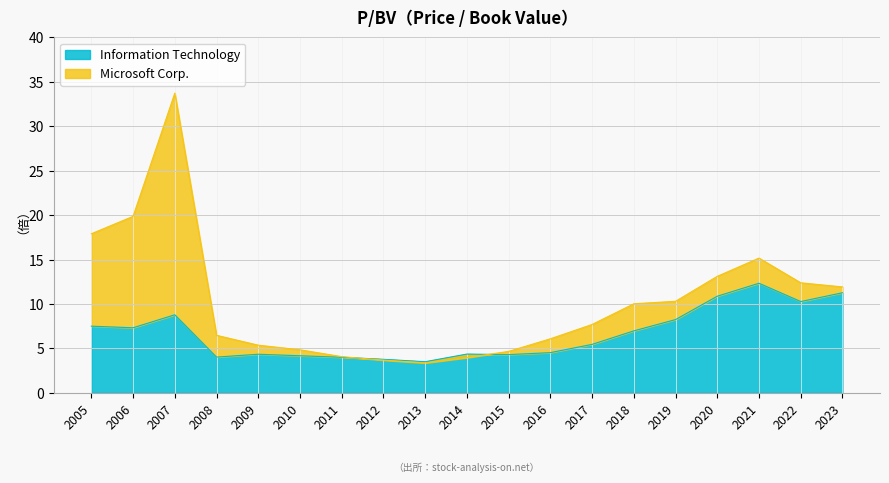

What is the average value of the Information Technology series?

6.6